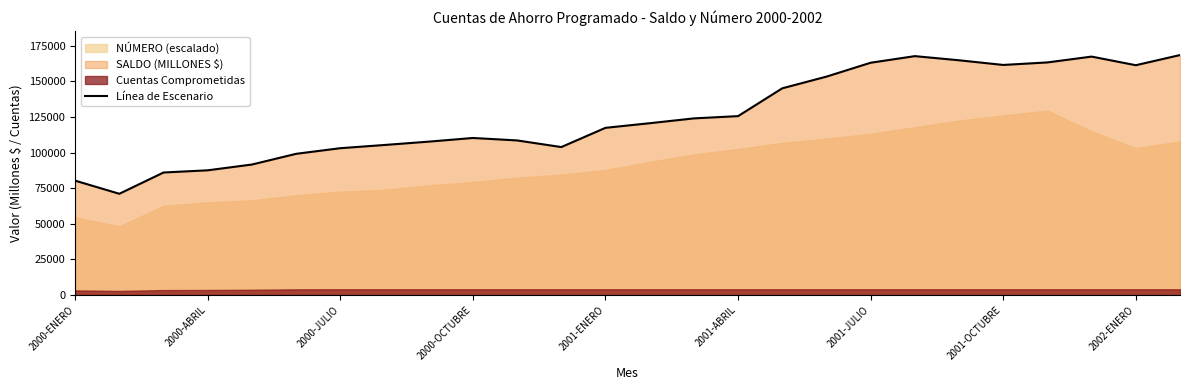

How many values are below 120653?

13